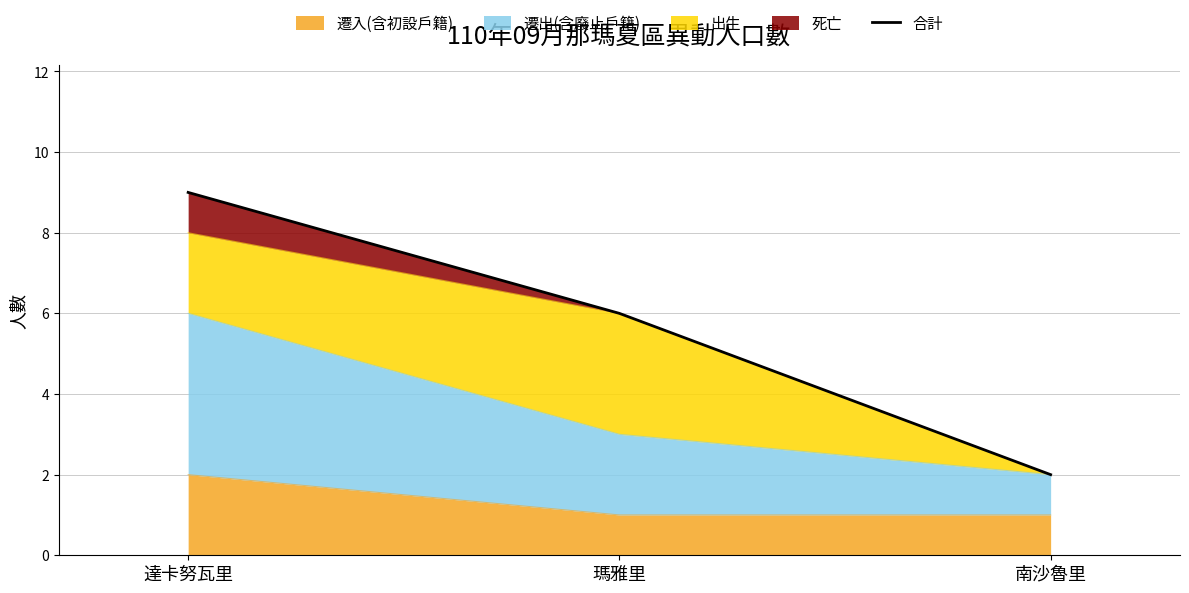

What is the ratio of the value at 瑪雅里 to the value at 南沙魯里?

3.0